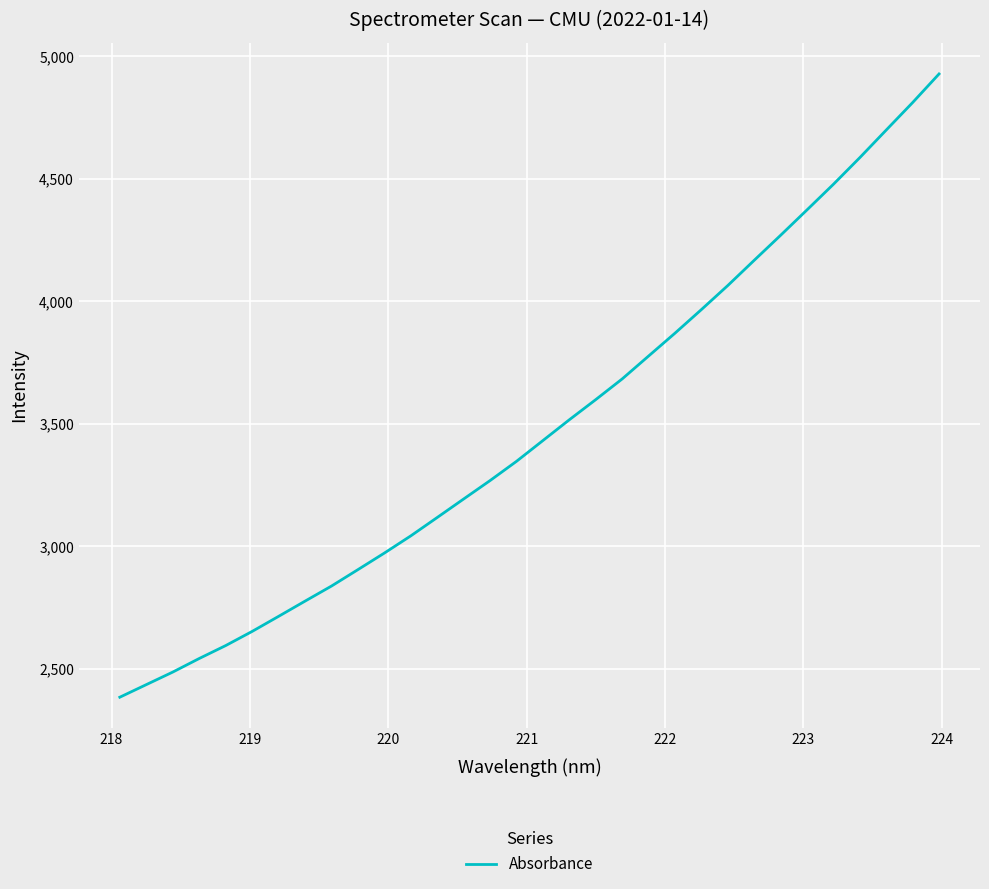

Is this an area chart (filled region under the line)?

No